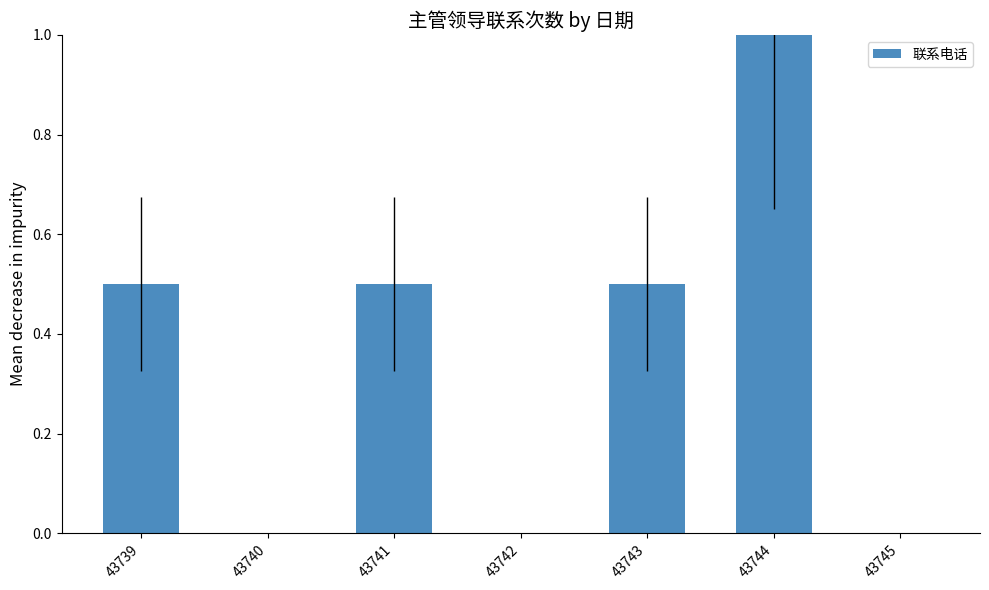

Which has a higher value, 43739 or 43744?

43744